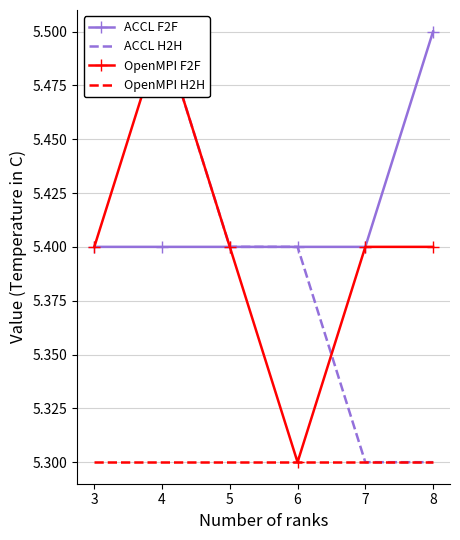

Reading left to right, transcribe all the data shown in this chart.

ACCL F2F: 5.4	5.4	5.4	5.4	5.4	5.5
ACCL H2H: 5.5	5.5	5.4	5.4	5.3	5.3
OpenMPI F2F: 5.4	5.5	5.4	5.3	5.4	5.4
OpenMPI H2H: 5.3	5.3	5.3	5.3	5.3	5.3